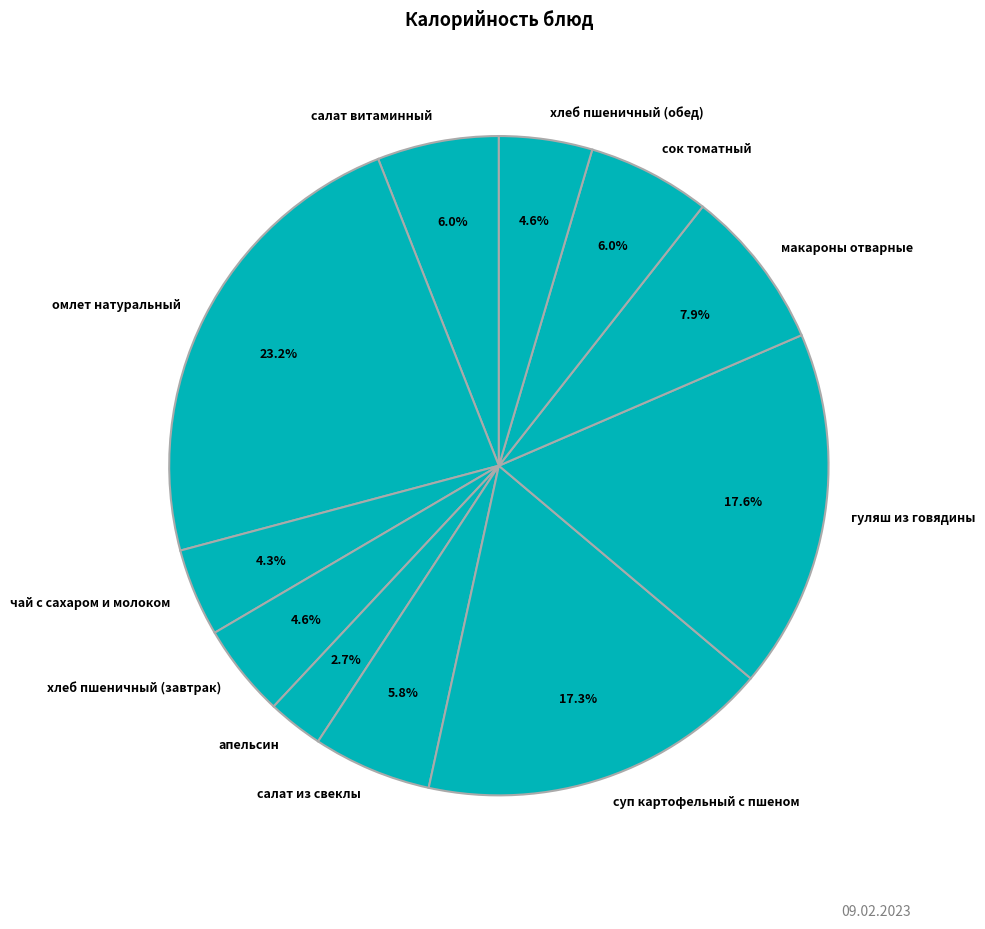

Which slice is the largest?

омлет натуральный